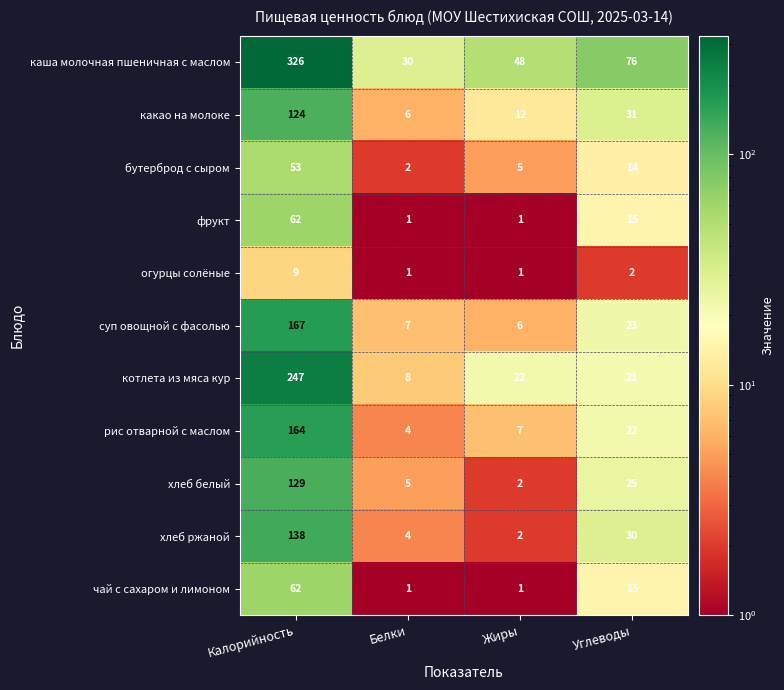

What is the total value across all series at Калорийность?

1481